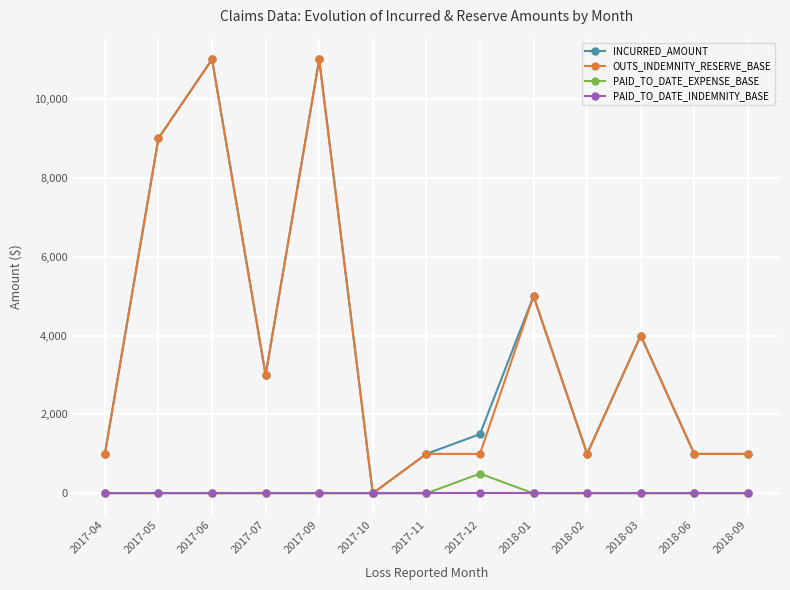

How many series are shown in this chart?

4